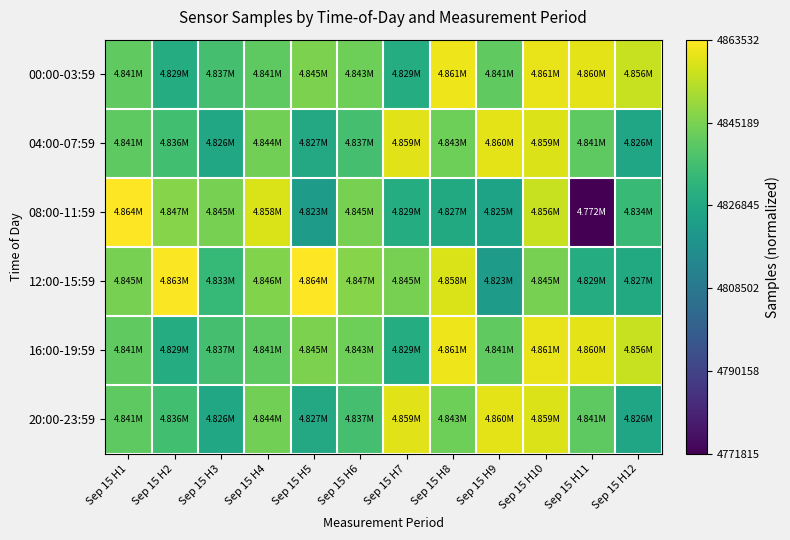

Which has a higher value, Sep 15 H3 or Sep 15 H12?

Sep 15 H12